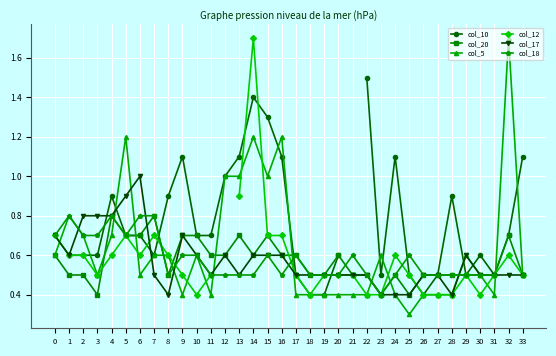

What are all the series names shown in the legend?

col_10, col_20, col_5, col_12, col_17, col_18